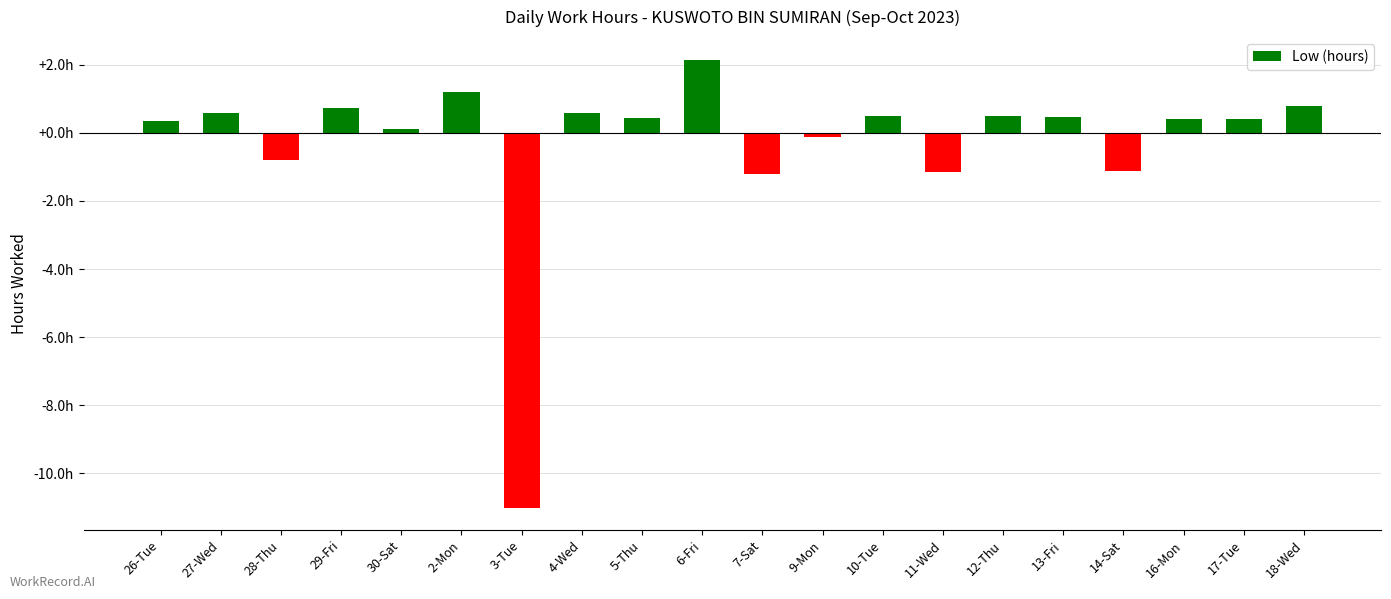

Are the bars horizontal?

No